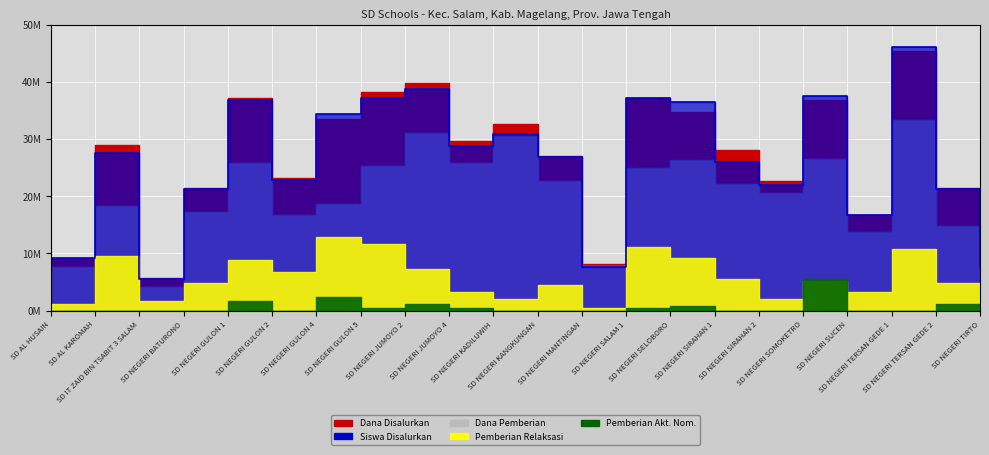

True or false: Dana Pemberian and Dana Disalurkan cross at least once.

False